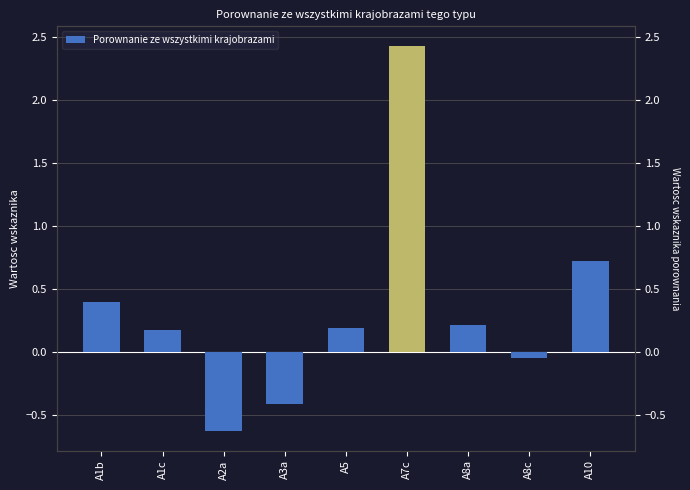

Does the chart contain stacked bars?

No